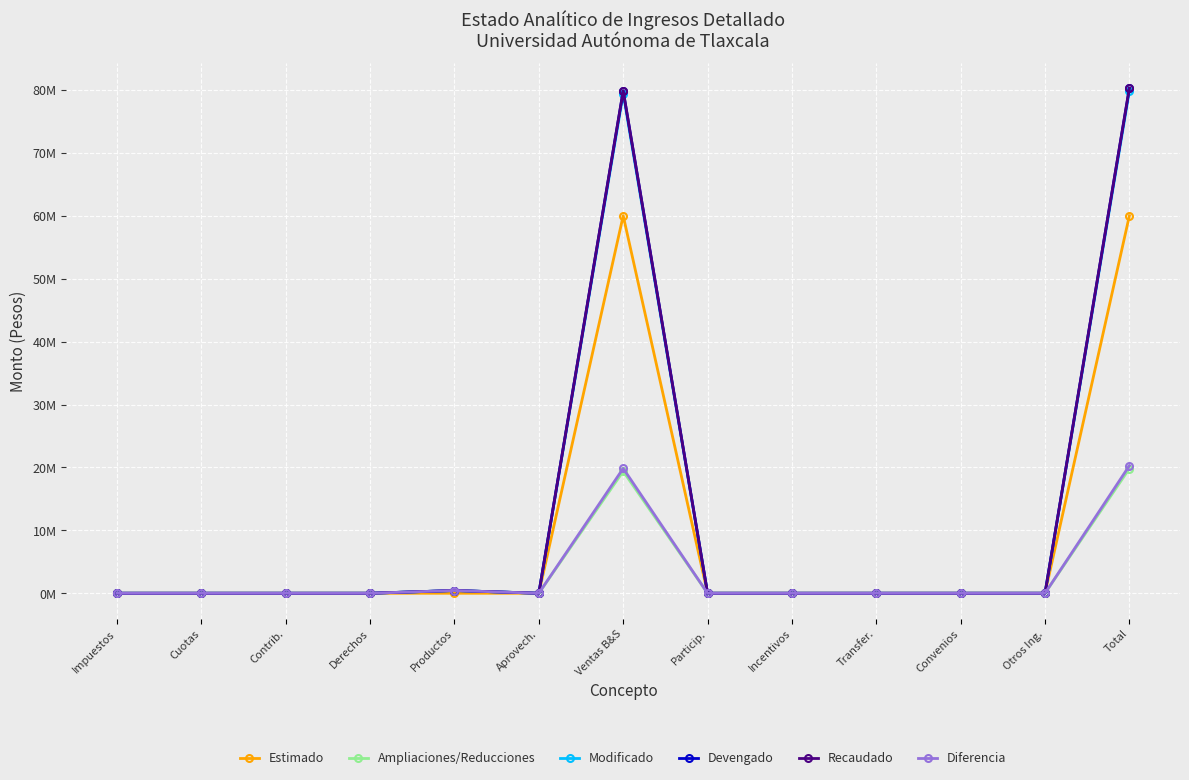

Reading left to right, list all the values displayed in this chart.

Estimado: Impuestos=0	Cuotas=0	Contrib.=0	Derechos=0	Productos=0	Aprovech.=0	Ventas B&S=60000000	Particip.=0	Incentivos=0	Transfer.=0	Convenios=0	Otros Ing.=0	Total=60000000
Ampliaciones/Reducciones: Impuestos=0	Cuotas=0	Contrib.=0	Derechos=0	Productos=436273	Aprovech.=0	Ventas B&S=19386006	Particip.=0	Incentivos=0	Transfer.=0	Convenios=0	Otros Ing.=0	Total=19822279
Modificado: Impuestos=0	Cuotas=0	Contrib.=0	Derechos=0	Productos=436273	Aprovech.=0	Ventas B&S=79386006	Particip.=0	Incentivos=0	Transfer.=0	Convenios=0	Otros Ing.=0	Total=79822279
Devengado: Impuestos=0	Cuotas=0	Contrib.=0	Derechos=0	Productos=436273	Aprovech.=0	Ventas B&S=79846006	Particip.=0	Incentivos=0	Transfer.=0	Convenios=0	Otros Ing.=0	Total=80282279
Recaudado: Impuestos=0	Cuotas=0	Contrib.=0	Derechos=0	Productos=436273	Aprovech.=0	Ventas B&S=79846006	Particip.=0	Incentivos=0	Transfer.=0	Convenios=0	Otros Ing.=0	Total=80282279
Diferencia: Impuestos=0	Cuotas=0	Contrib.=0	Derechos=0	Productos=436273	Aprovech.=0	Ventas B&S=19846006	Particip.=0	Incentivos=0	Transfer.=0	Convenios=0	Otros Ing.=0	Total=20282279